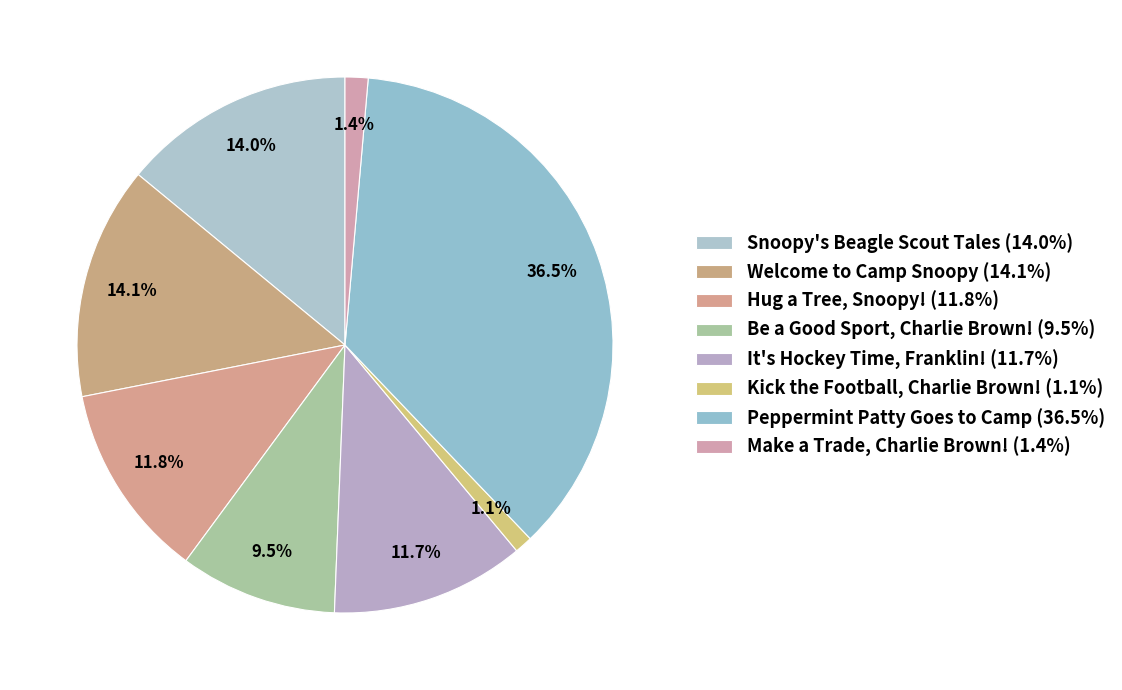

Does Peppermint Patty Goes to Camp account for over 50% of the chart?

No